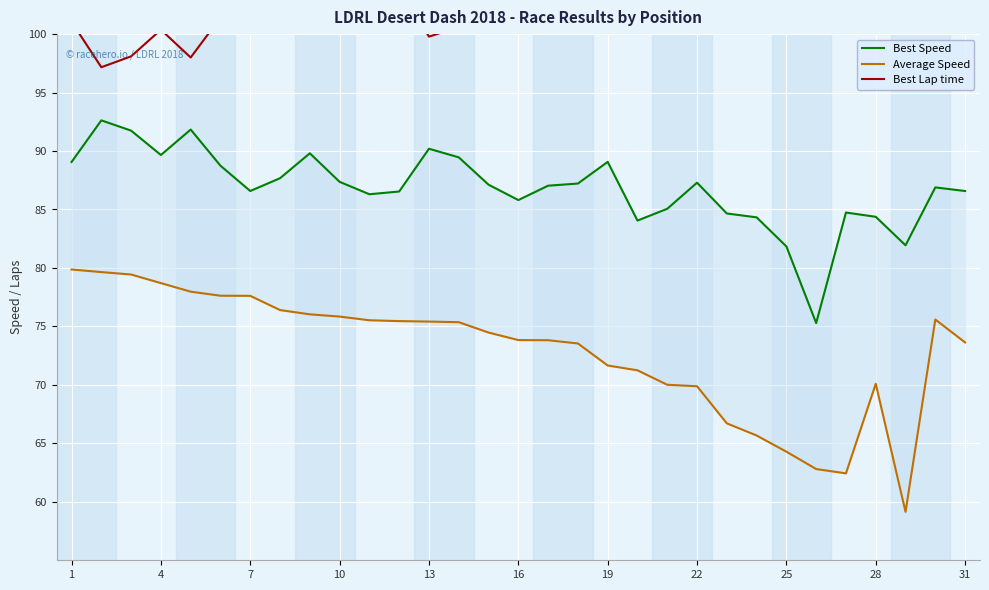

What is the total value across all series at 31?

266.1